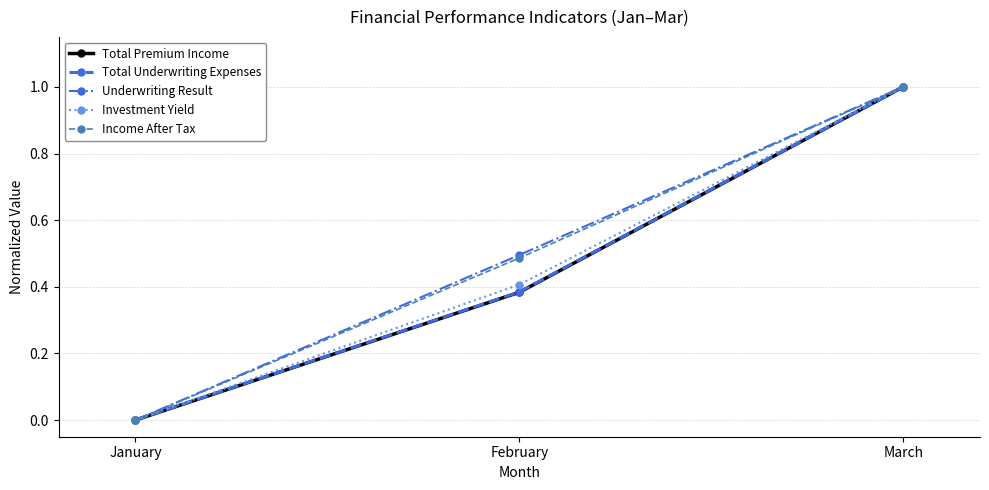

How many lines are shown in the chart?

5